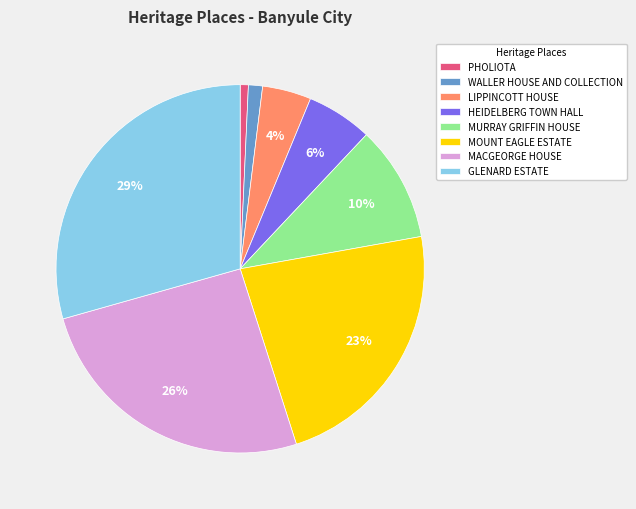

What is the largest slice in the pie chart?

GLENARD ESTATE